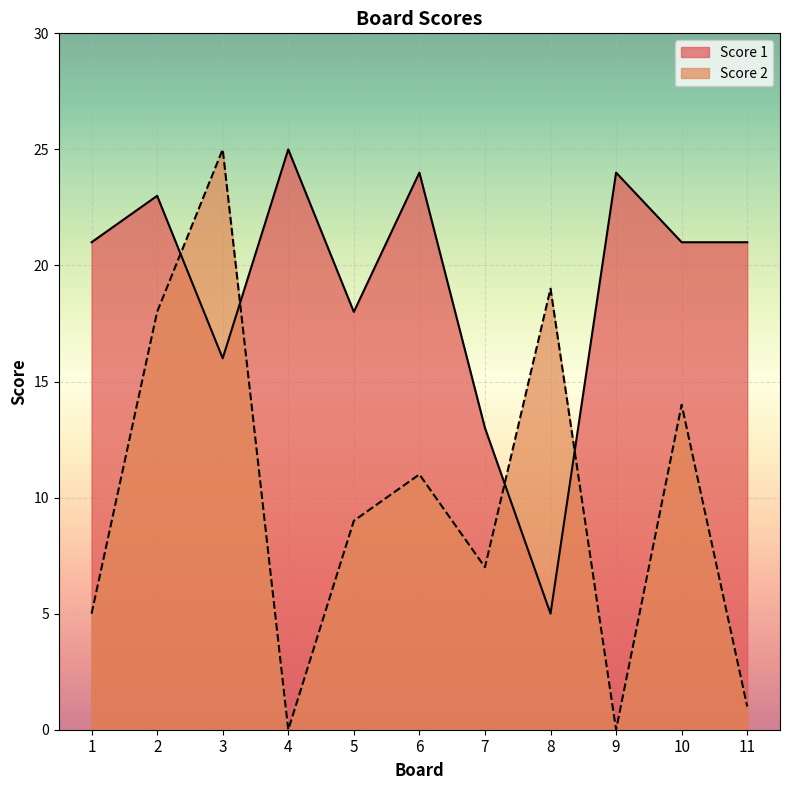

Reading left to right, list all the values displayed in this chart.

Score 1: 21	23	16	25	18	24	13	5	24	21	21
Score 2: 5	18	25	0	9	11	7	19	0	14	1